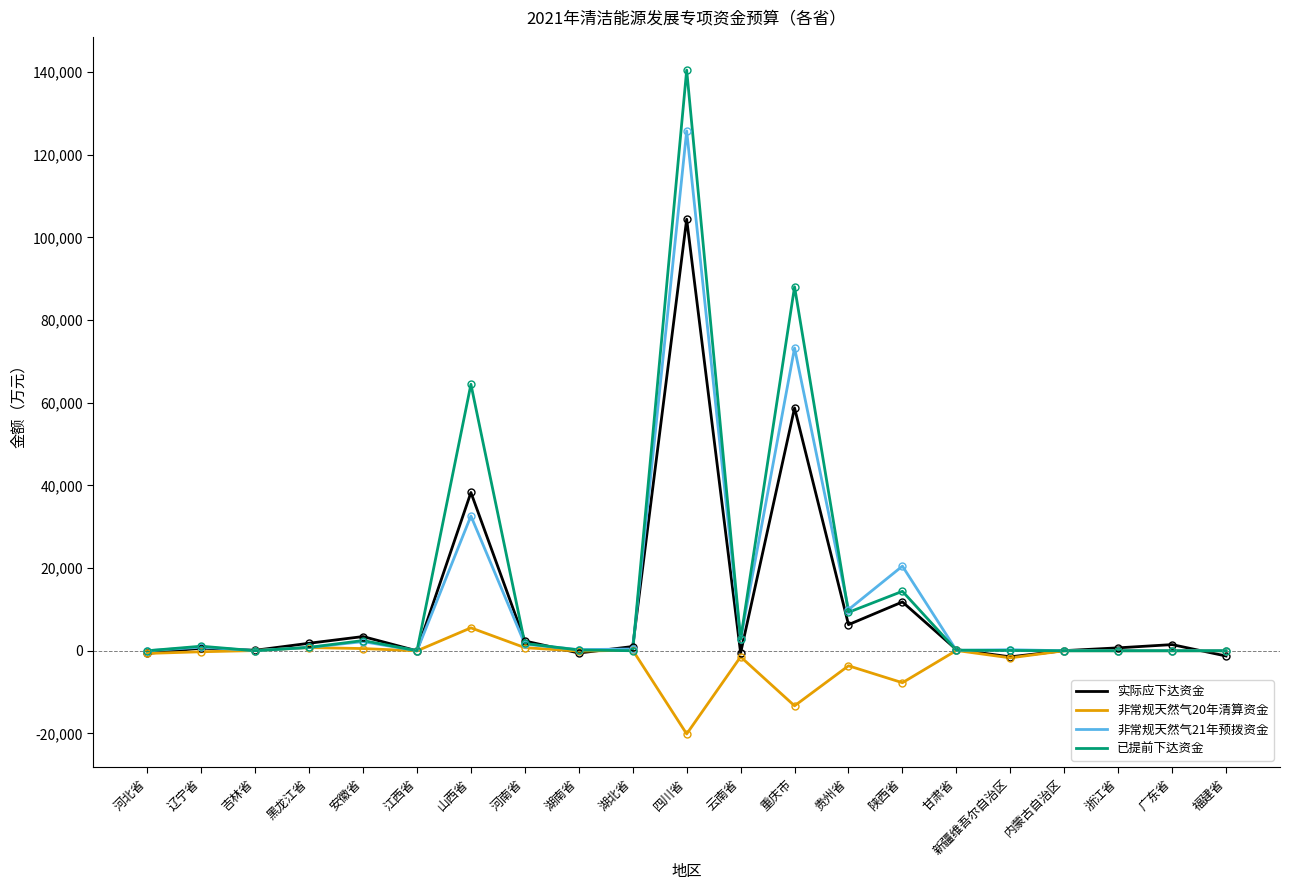

Which series has the largest range (max minus min)?

已提前下达资金